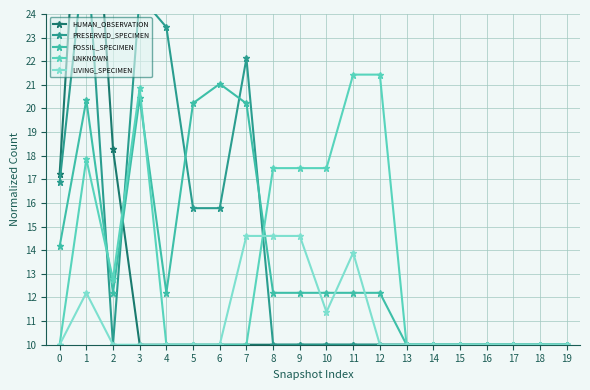

What are all the series names shown in the legend?

HUMAN_OBSERVATION, PRESERVED_SPECIMEN, FOSSIL_SPECIMEN, UNKNOWN, LIVING_SPECIMEN